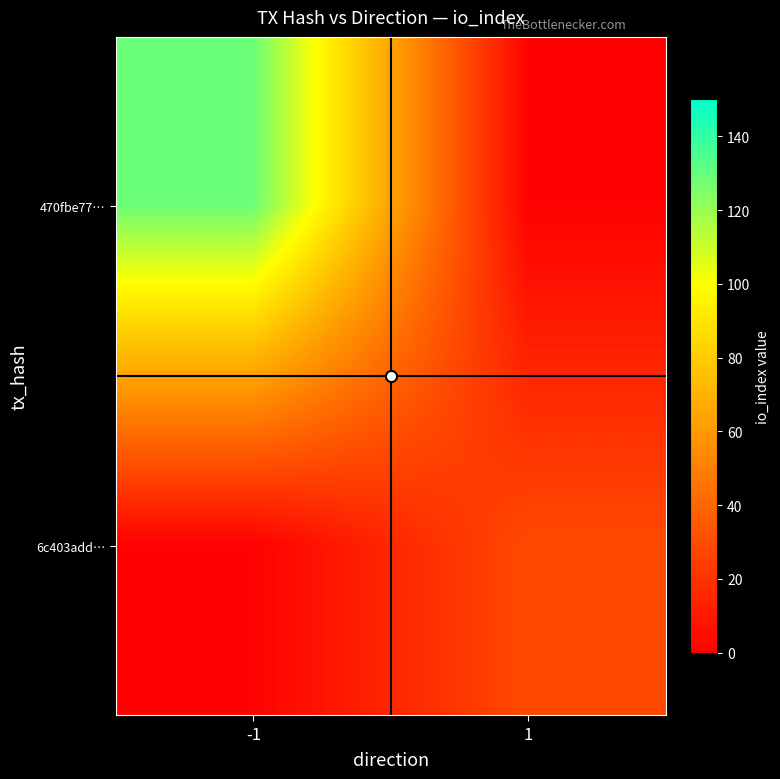

Reading left to right, what are all the values shown in this chart?

470fbe77…: -1=129	1=1
6c403add…: -1=1	1=29